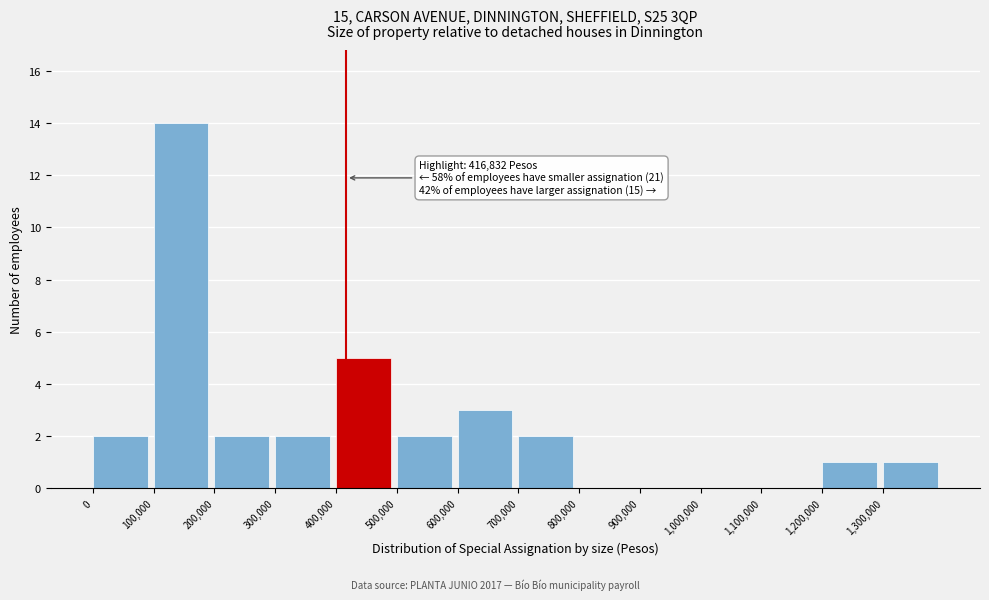

Which range on the x-axis has the tallest bar?

100000 to 200000